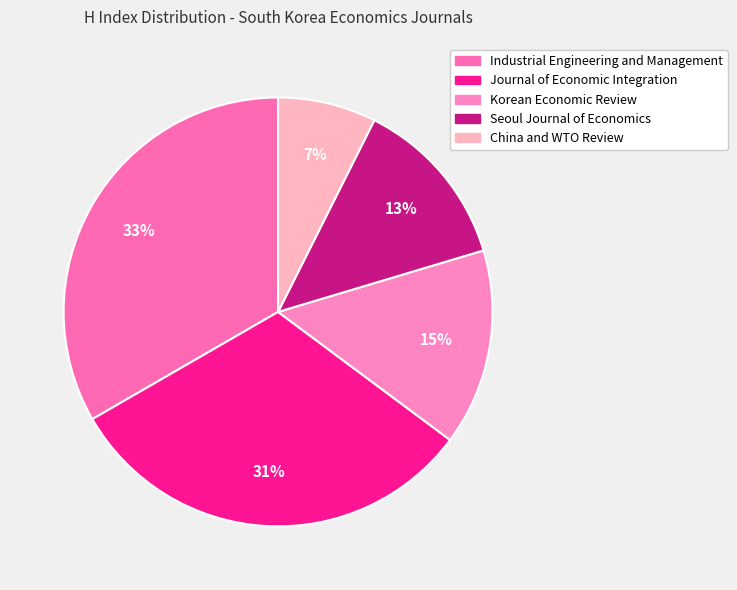

Does Industrial Engineering and Management account for over 50% of the chart?

No